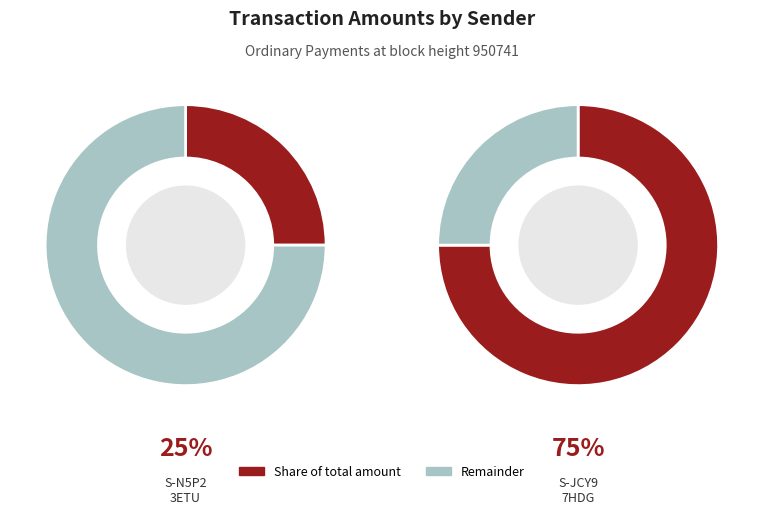

Is it true that S-JCY9-7HDG-5S4V-DZ79Q is 75% of the pie?

True